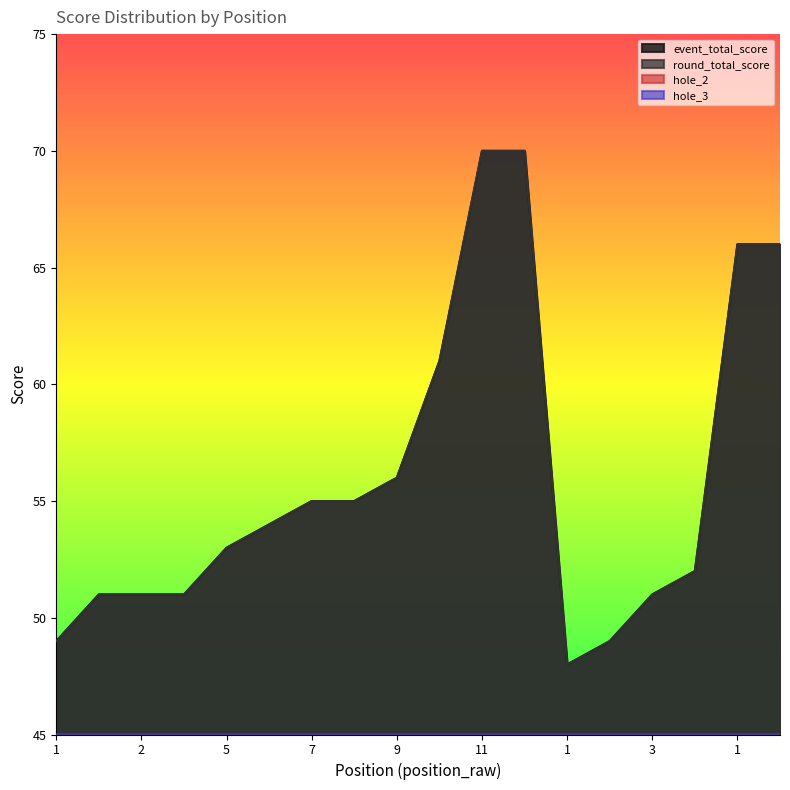

How many values in the hole_2 series exceed 3?

3